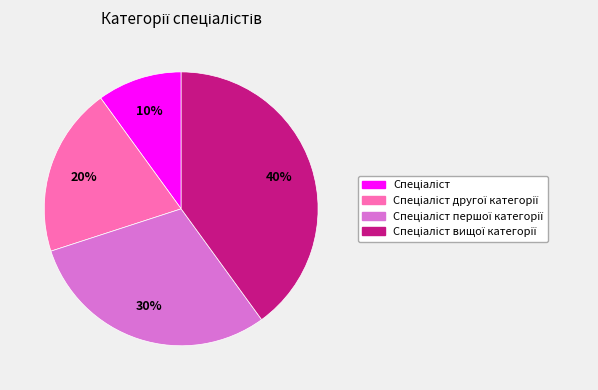

To the nearest percent, what is the average slice percentage?

25%